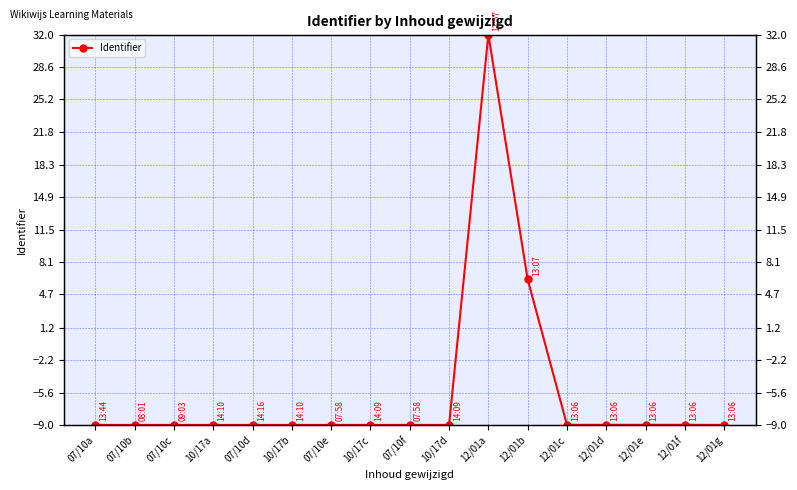

What is the sum of the values at 10/17b and 12/01d?

-18.0